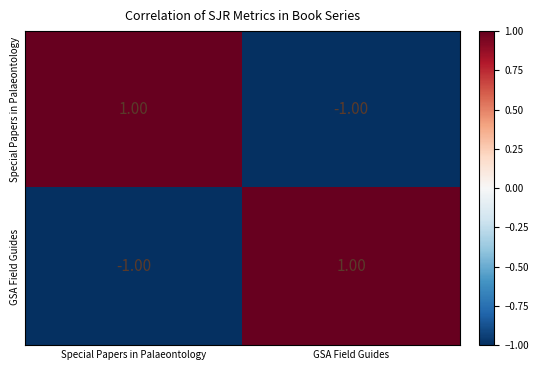

How many categories are shown in the chart?

2